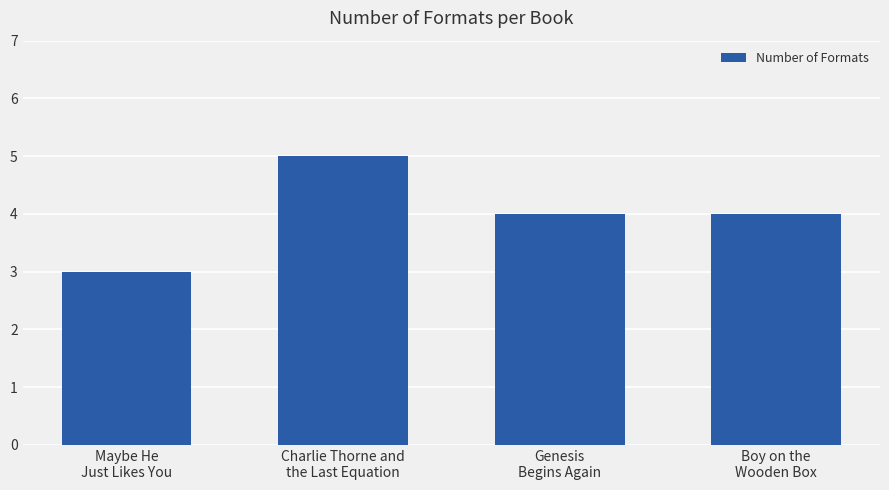

What is the sum of the values at Genesis
Begins Again and Boy on the
Wooden Box?

8